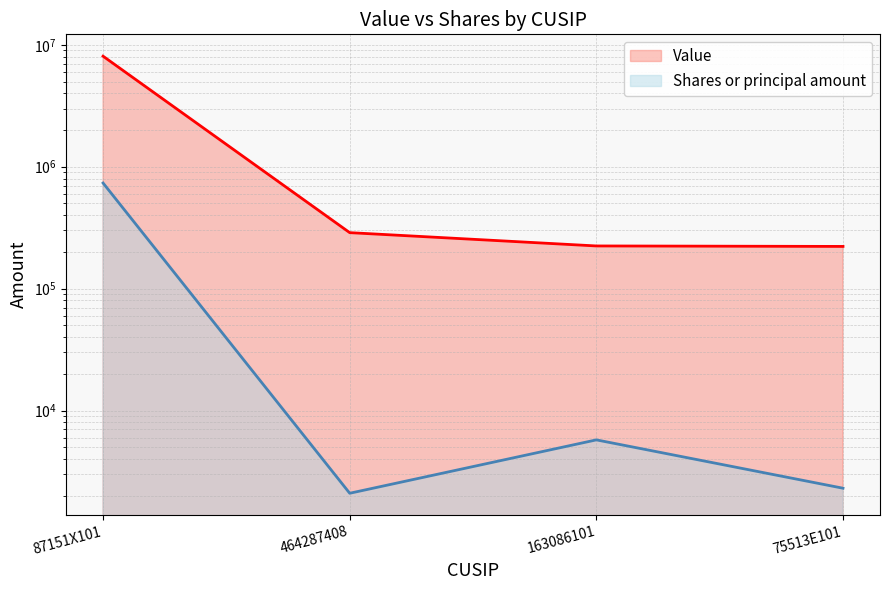

What is the label of the 1st point from the left?

87151X101